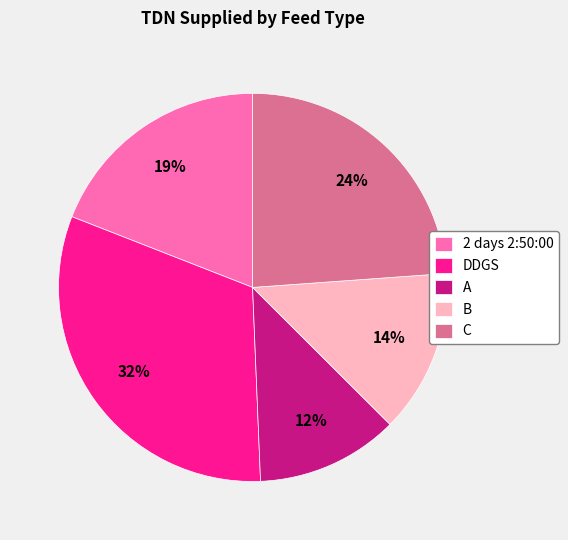

Is B the majority of the pie?

No